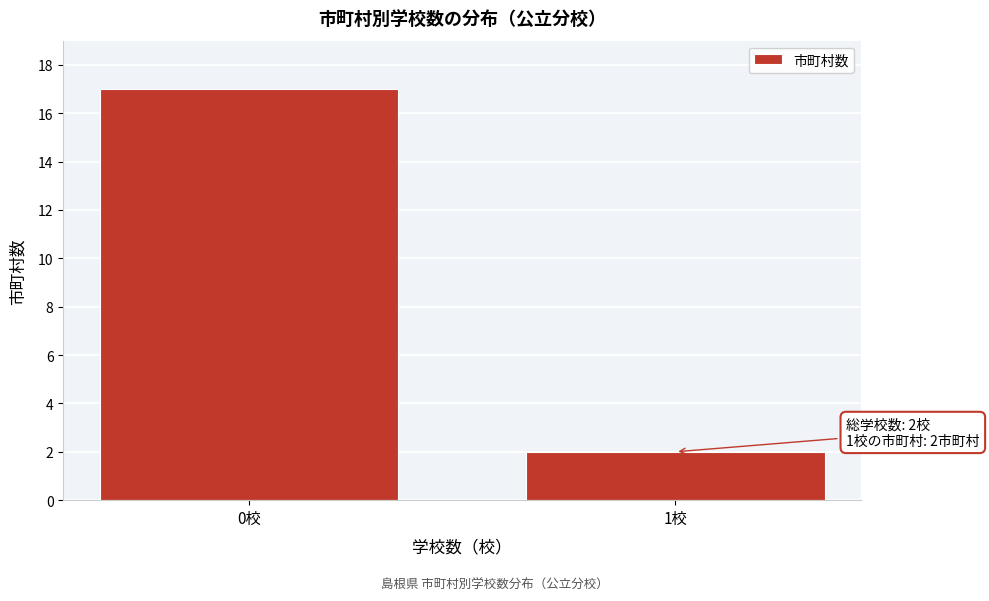

Reading right to left, what are all the values shown in this chart?

2	17